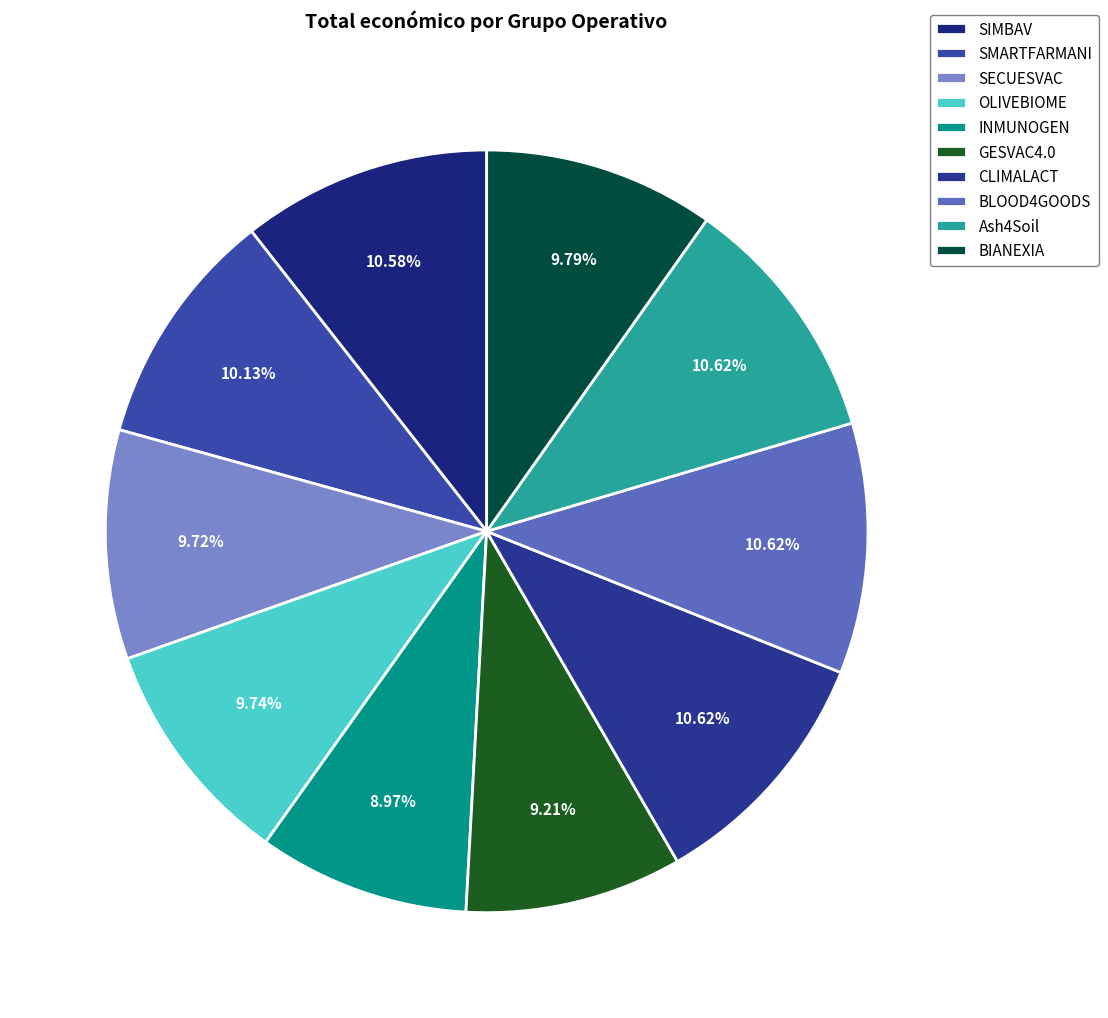

Count the number of slices in the pie.

10